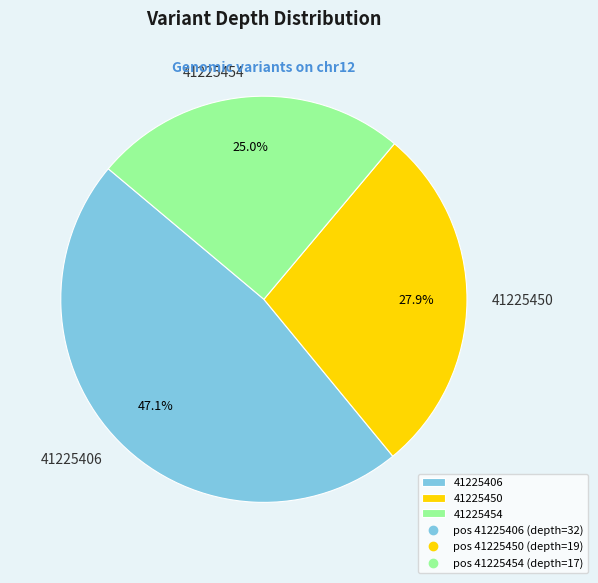

What portion of the pie excludes 41225454?

75.0%